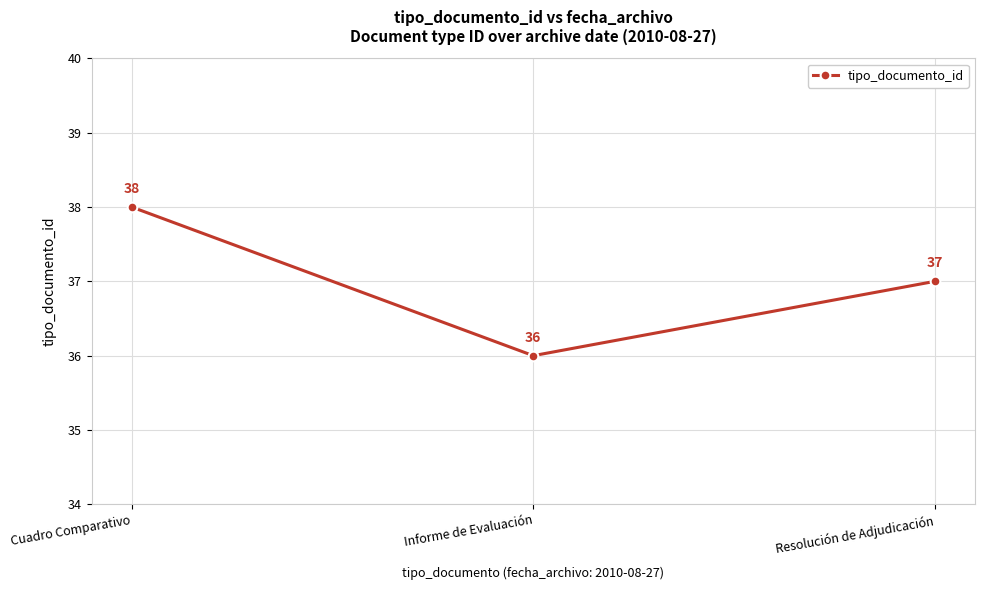

Reading right to left, list all the values displayed in this chart.

Resolución de Adjudicación=37	Informe de Evaluación=36	Cuadro Comparativo=38